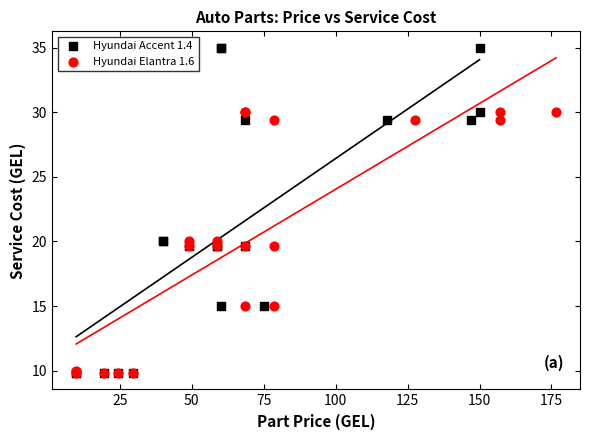

Which series contains the highest Y value?

Hyundai Accent 1.4